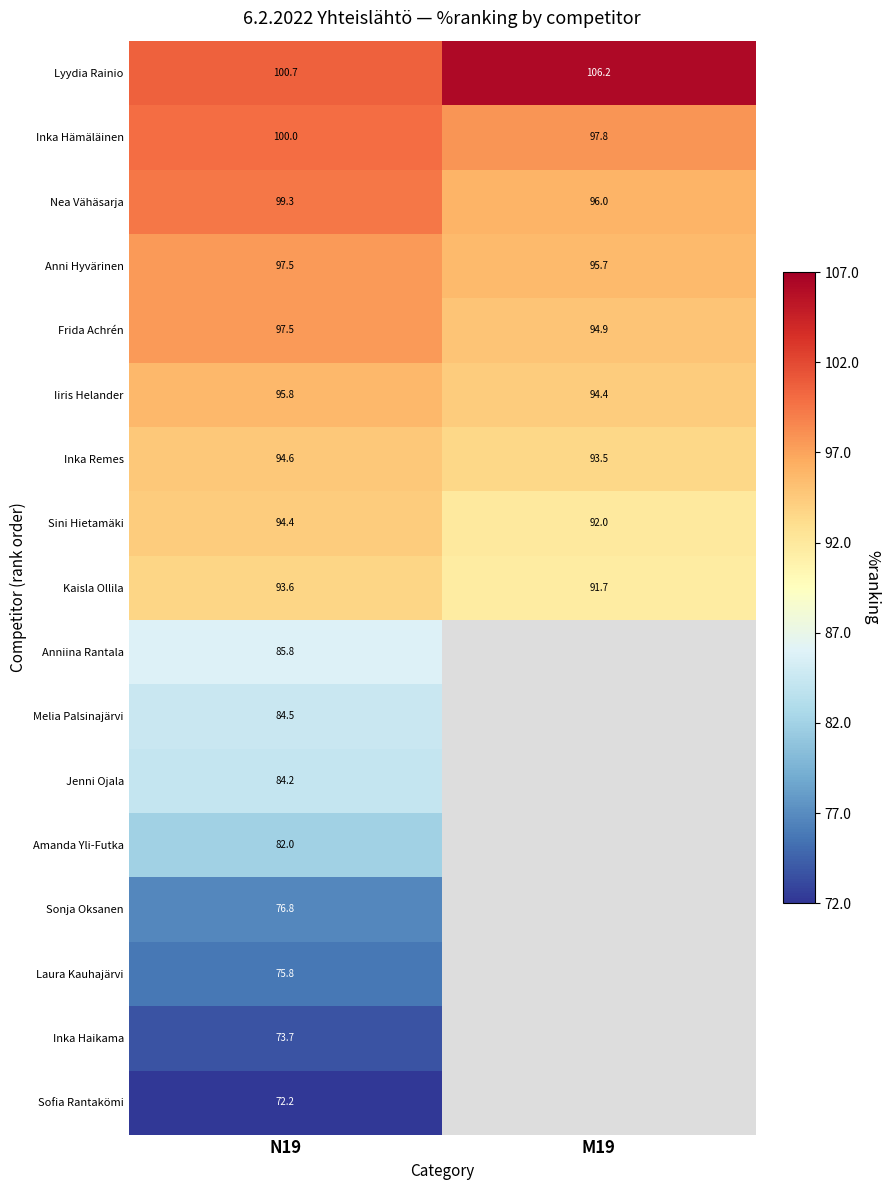

Which has a higher value, M19 or N19?

M19